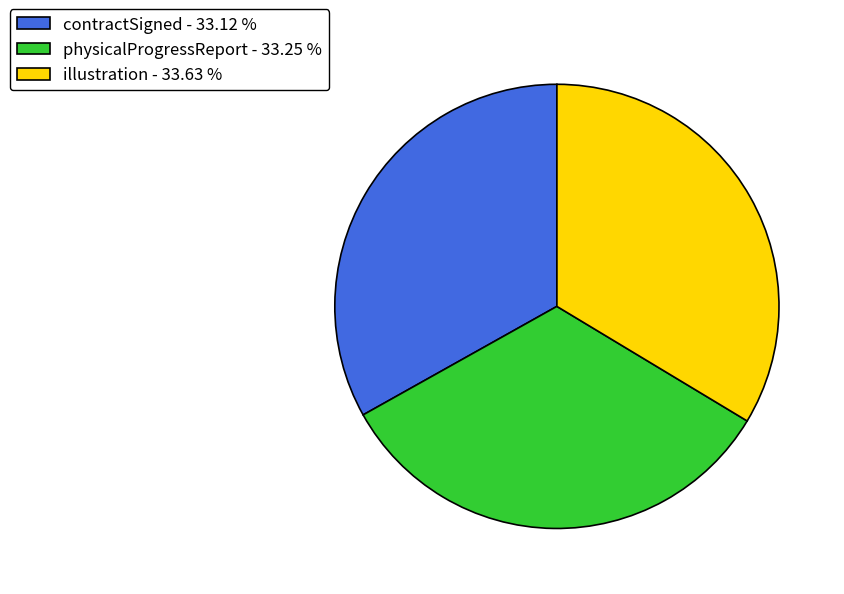

Does illustration account for over 50% of the chart?

No